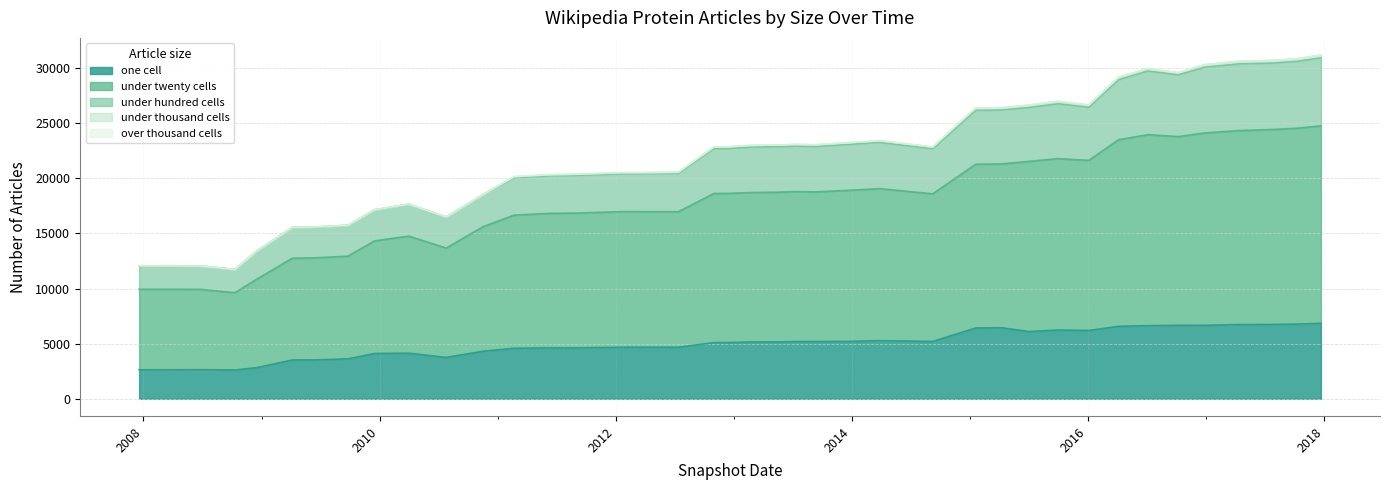

What is the lowest value of the one cell series?

2617